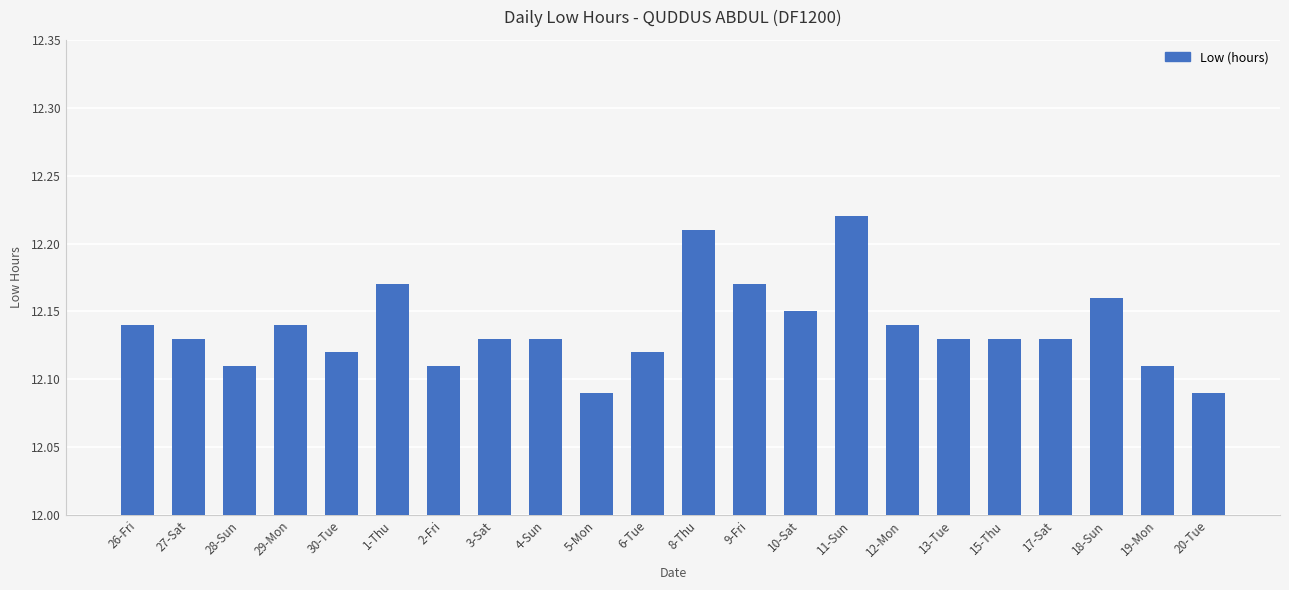

What is the sum of all values?

267.0